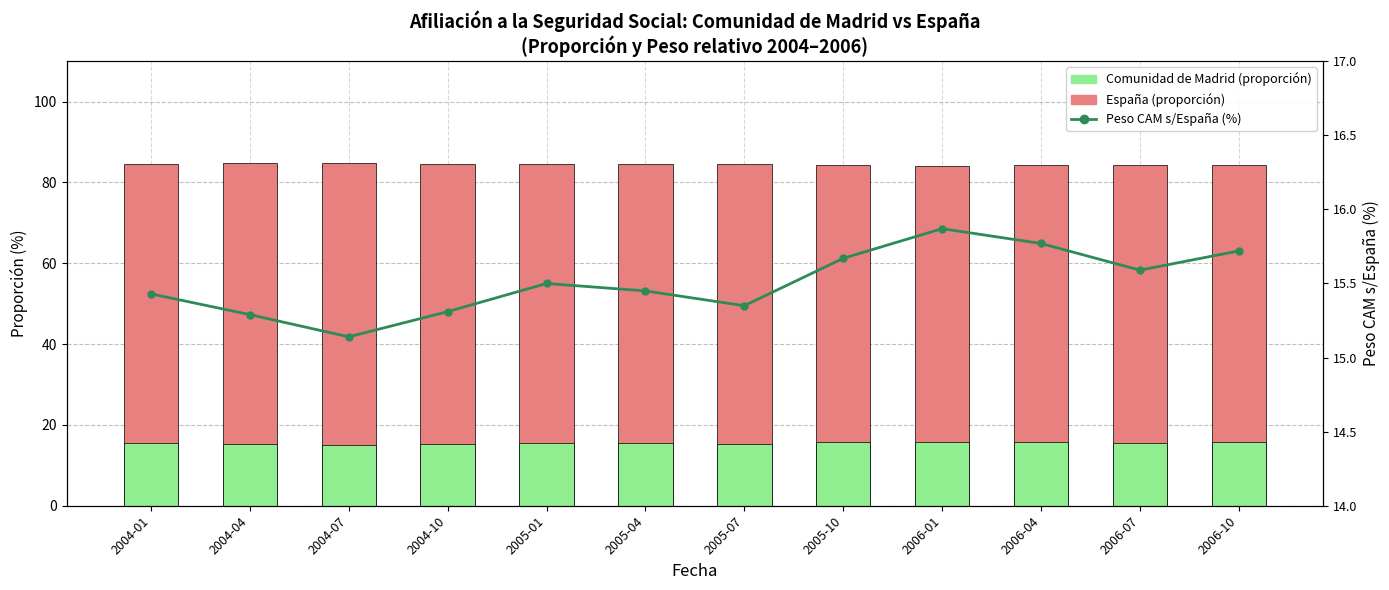

What is the minimum value shown in the chart?

15.1